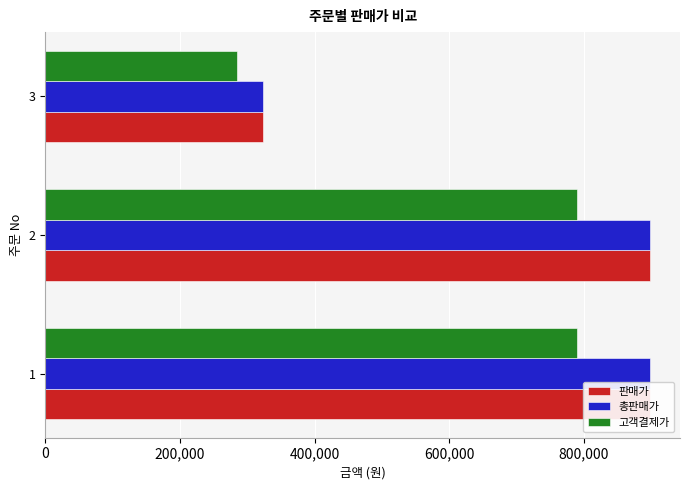

At how many categories does at least one series exceed 528475?

2